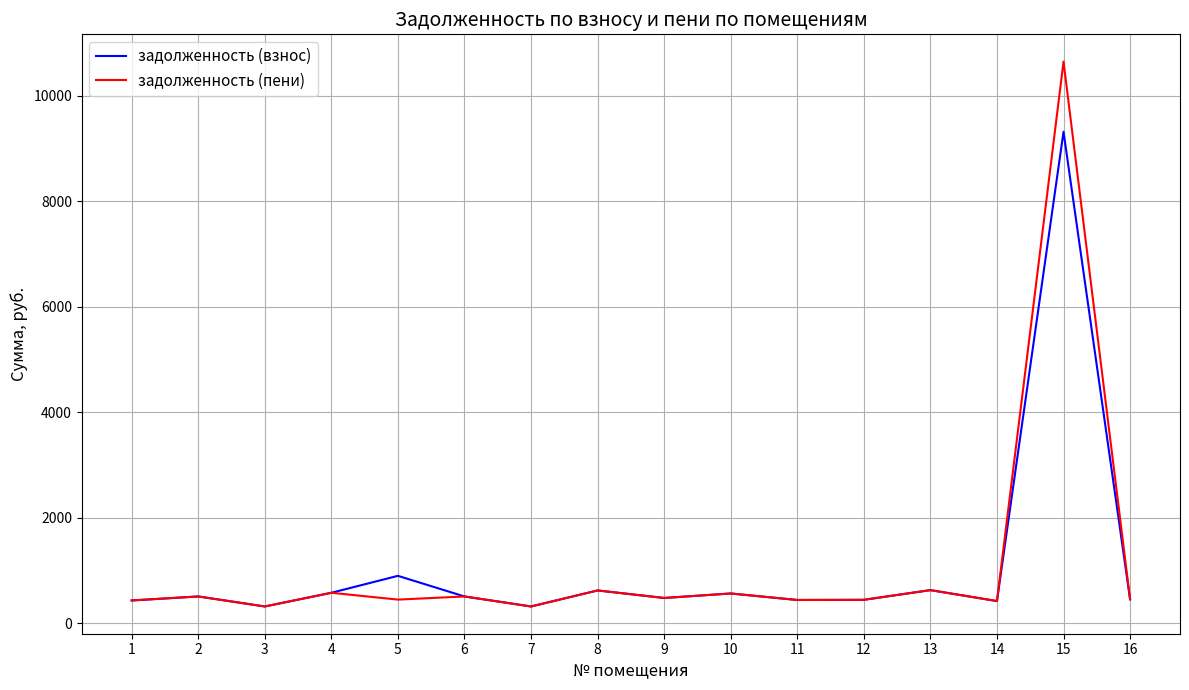

Rank the series by their maximum value, from highest to lowest.

задолженность (пени), задолженность (взнос)